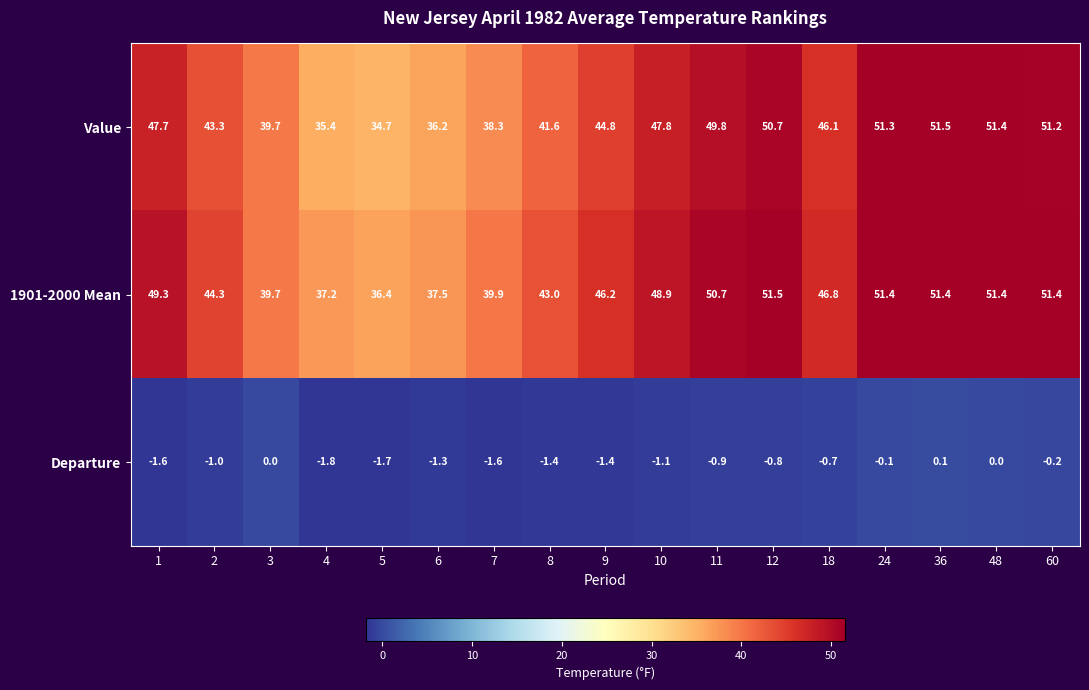

What is the spread (max minus min) of values at 2?

45.3